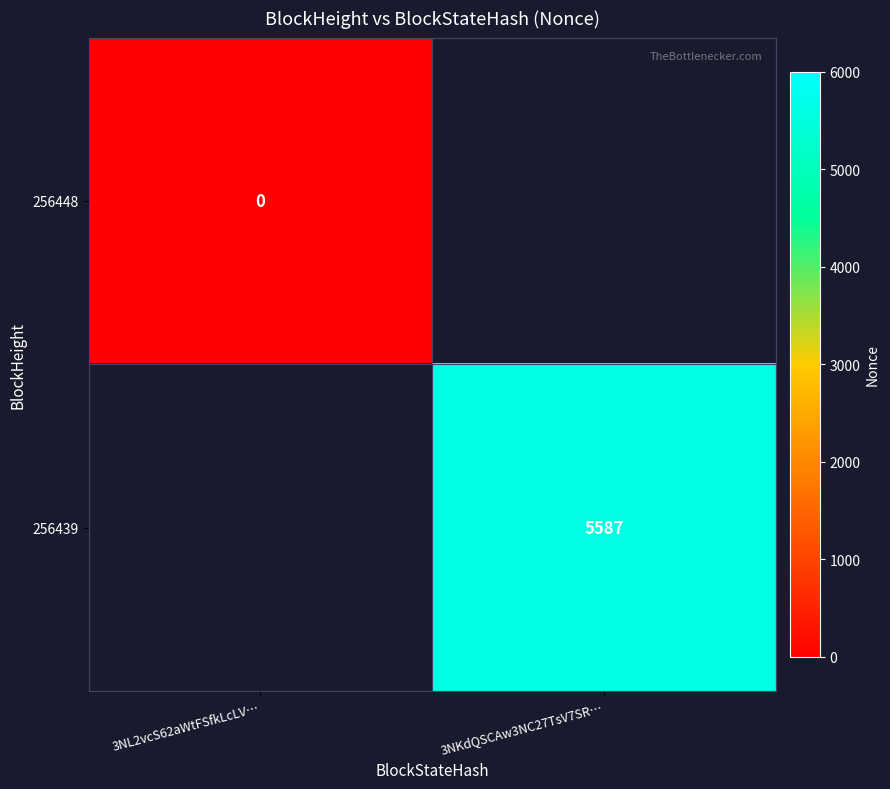

Count the number of data series in this chart.

2